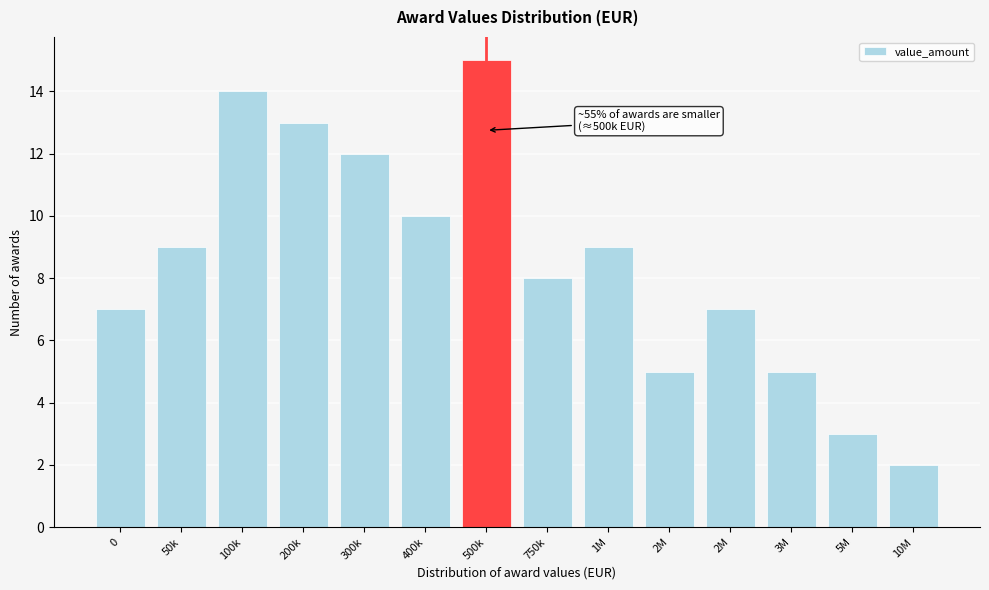

How many bars are there in total?

14